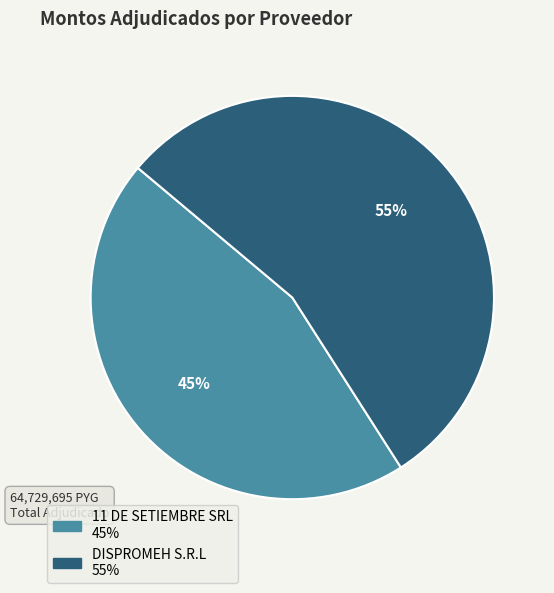

True or false: DISPROMEH S.R.L accounts for 48% of the total.

False